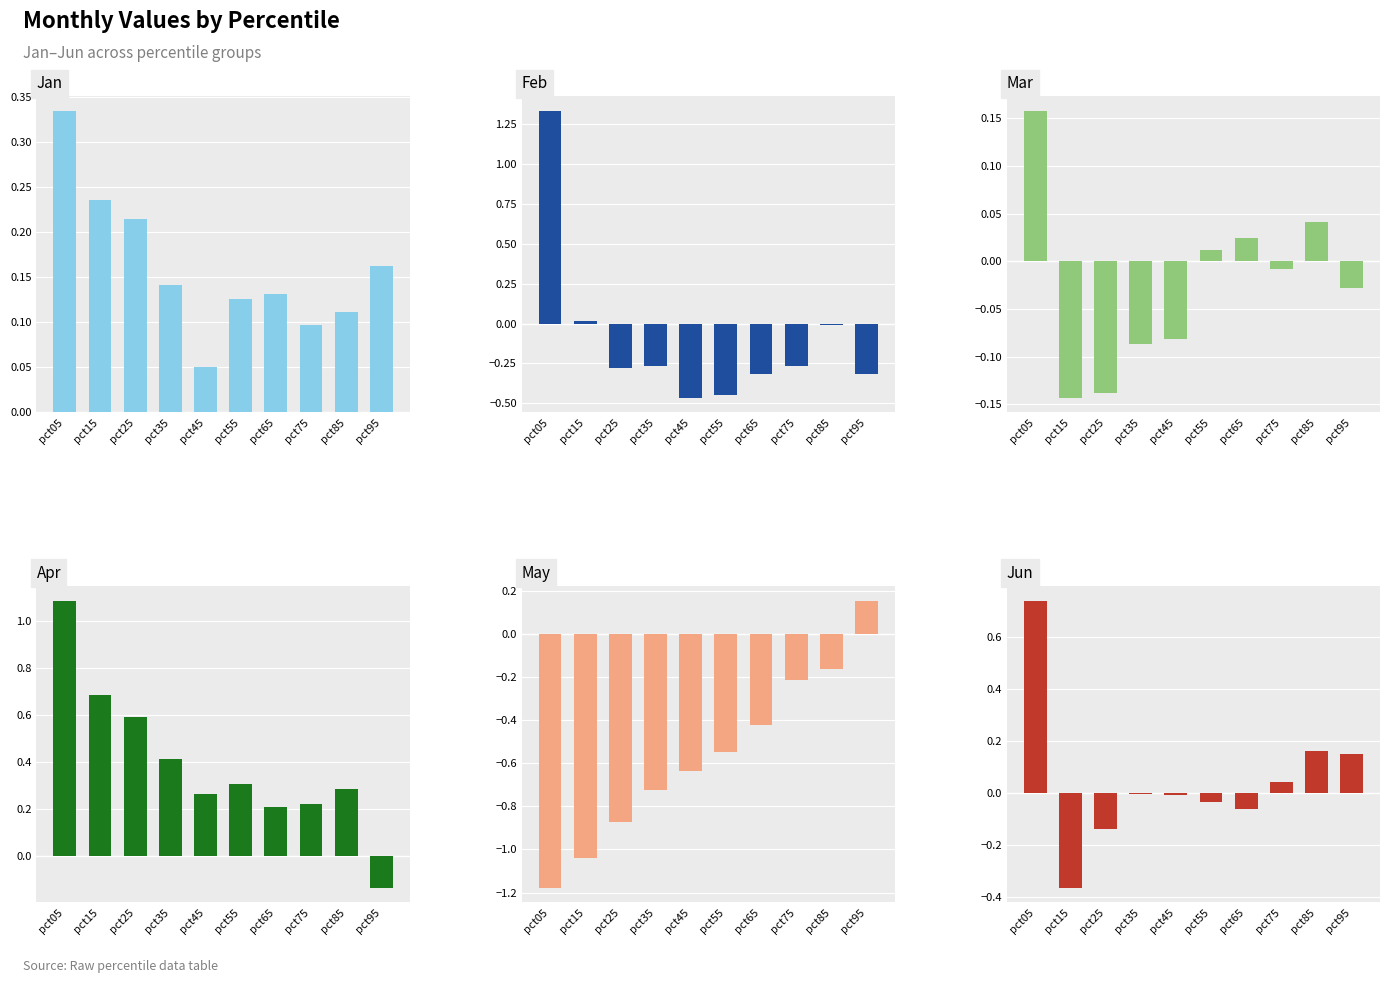

At which label does Feb reach its minimum?

pct45